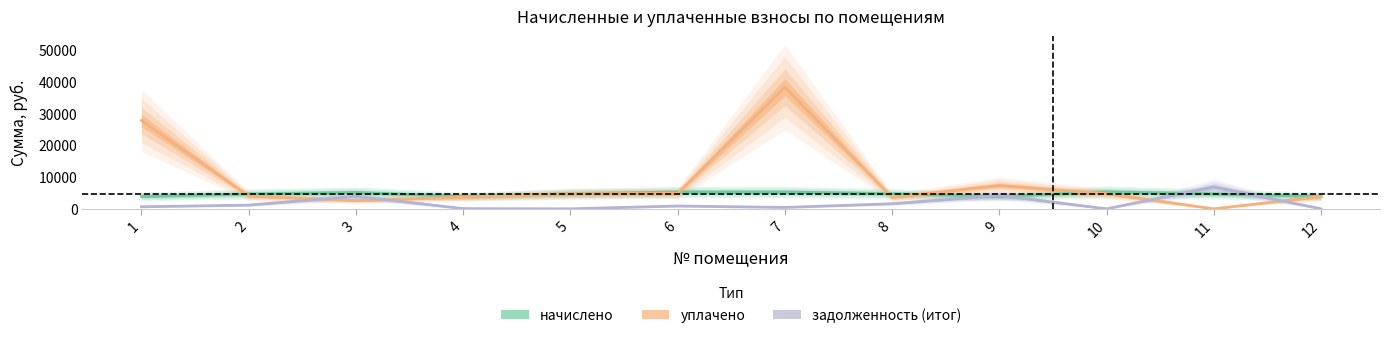

How many interior local valleys does the начислено series have?

2